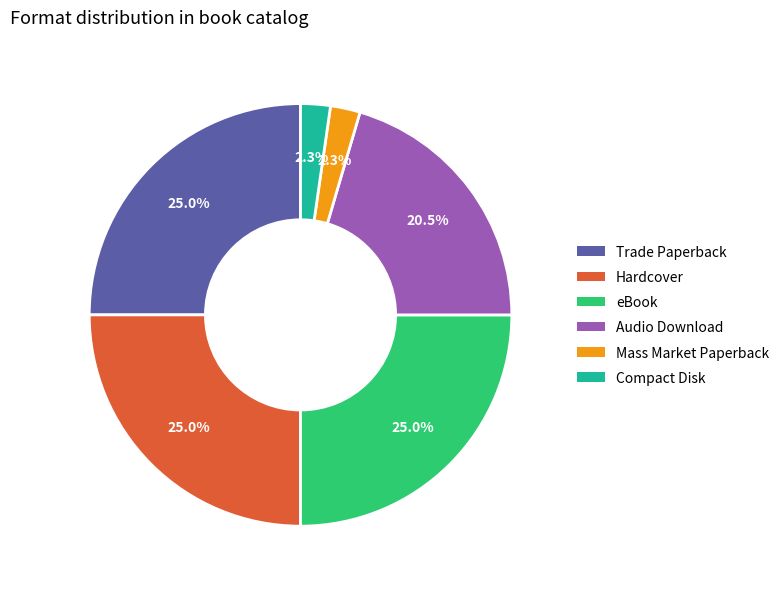

To the nearest percent, what is the difference between the largest and smallest slice percentages?

23%